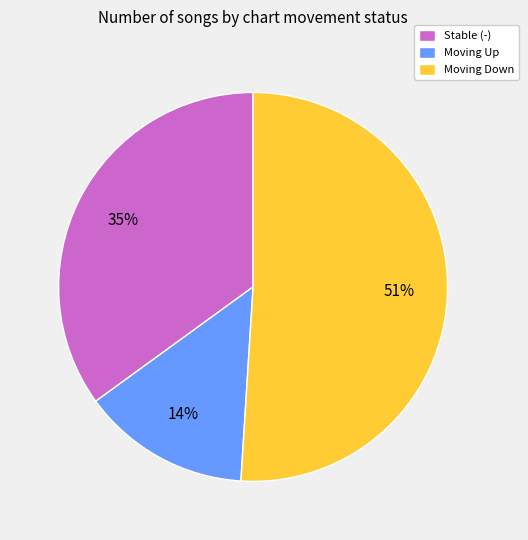

To the nearest percent, what portion does Moving Down represent?

51%